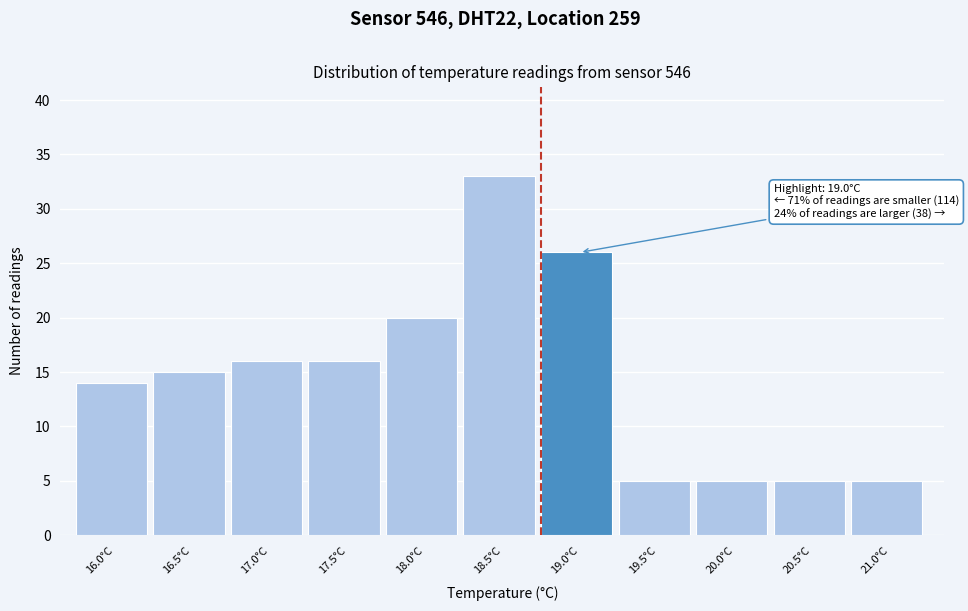

Reading left to right, extract all data points from this chart.

16.0°C=14	16.5°C=15	17.0°C=16	17.5°C=16	18.0°C=20	18.5°C=33	19.0°C=26	19.5°C=5	20.0°C=5	20.5°C=5	21.0°C=5